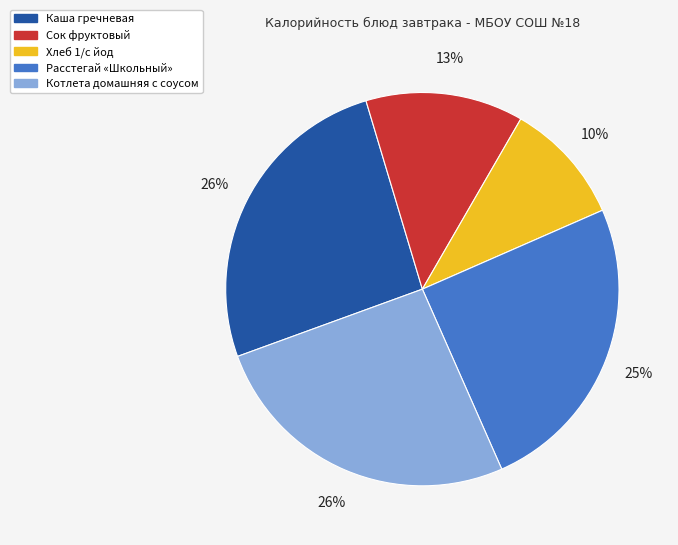

Approximately how many times larger is the value at Хлеб 1/с йод compared to Расстегай «Школьный»?

0.4